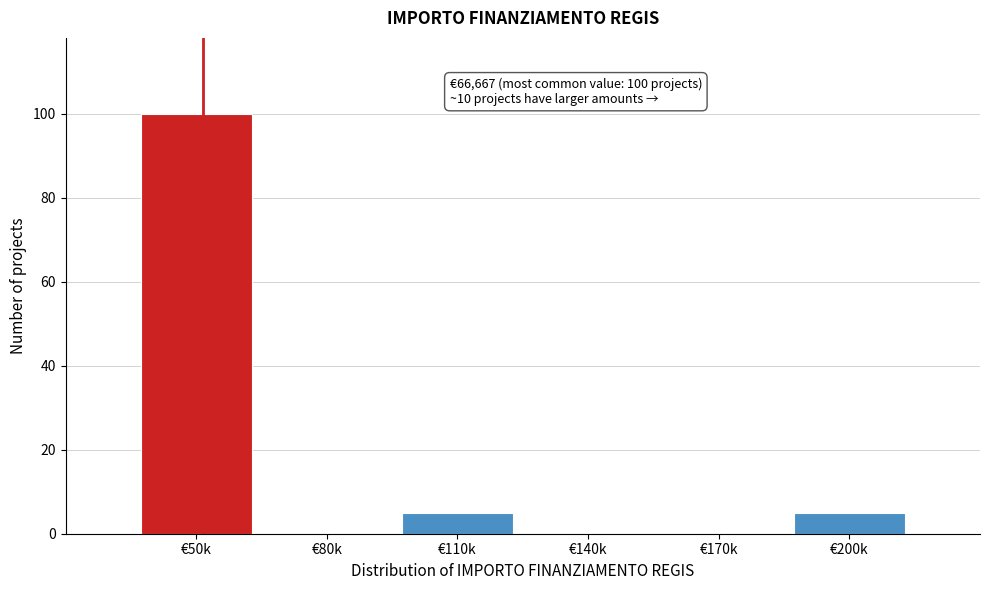

Reading left to right, extract all data points from this chart.

€50k=100	€80k=0	€110k=5	€140k=0	€170k=0	€200k=5